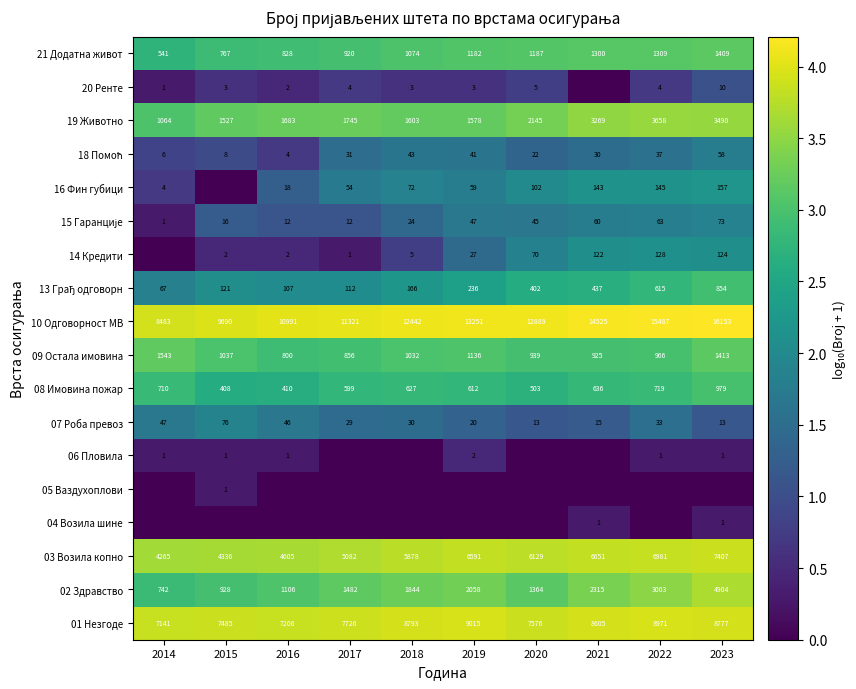

Is it true that 06 Пловила equals 0.1 at 2016?

False